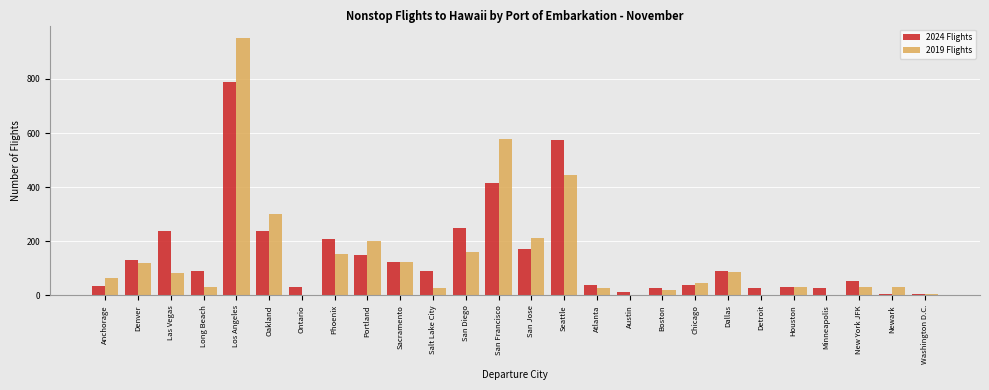

What is the approximate value of 2019 Flights at Seattle?

445